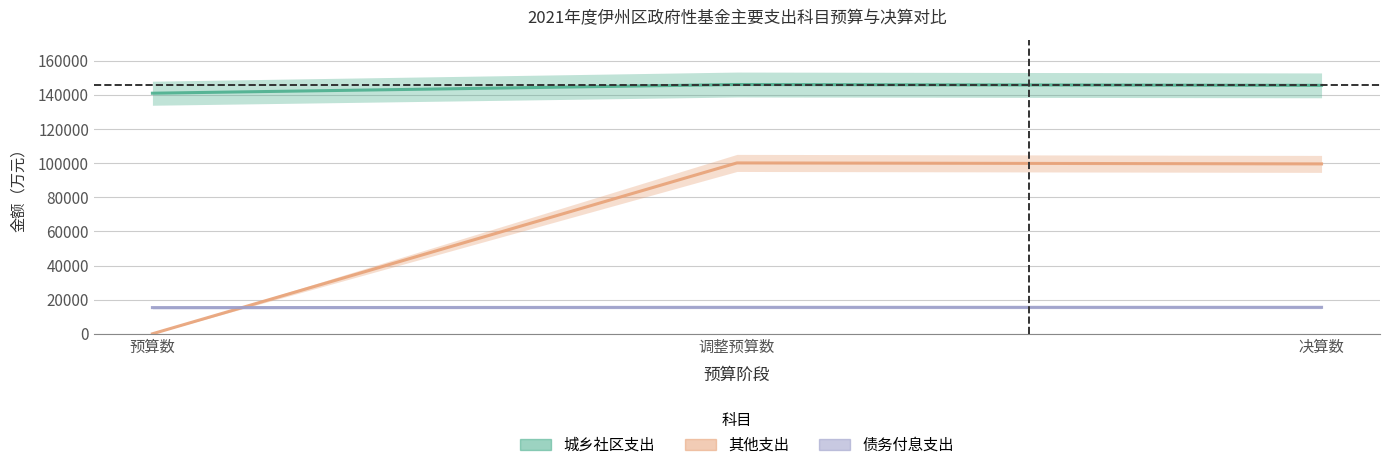

Between 调整预算数 and 预算数, which is larger?

调整预算数